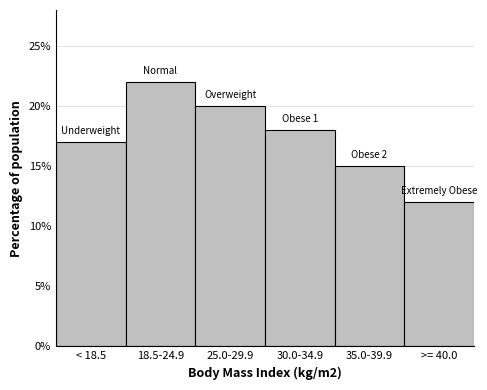

Reading left to right, what are all the values shown in this chart?

17	22	20	18	15	12